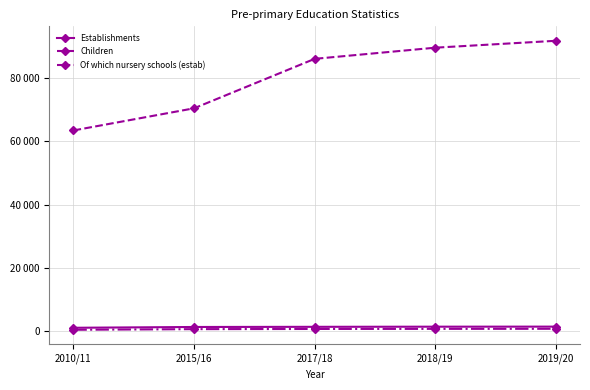

The value of Establishments at 2010/11 is 1124. True or false?

True